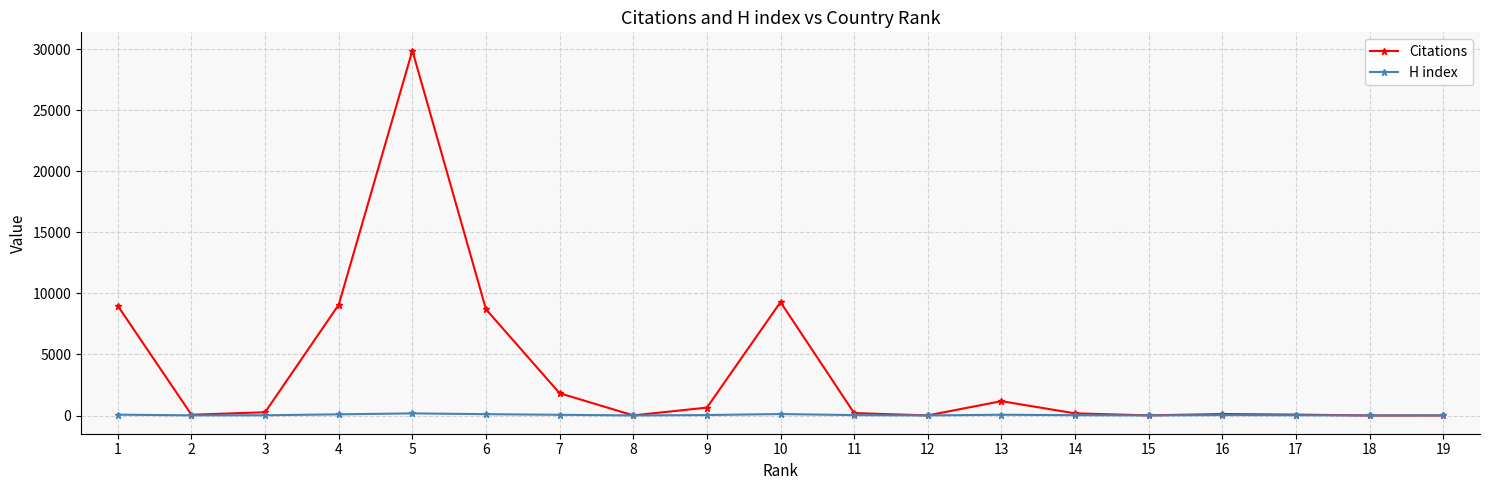

List the series in order of their overall mean, lowest first.

H index, Citations